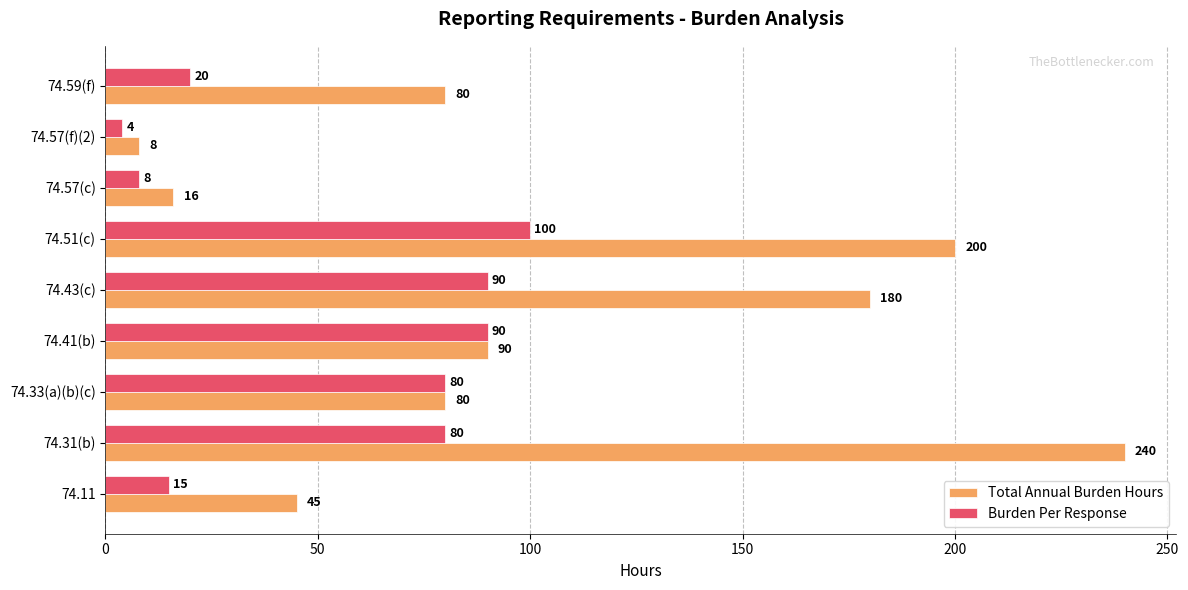

What is the lowest value of the Total Annual Burden Hours series?

8